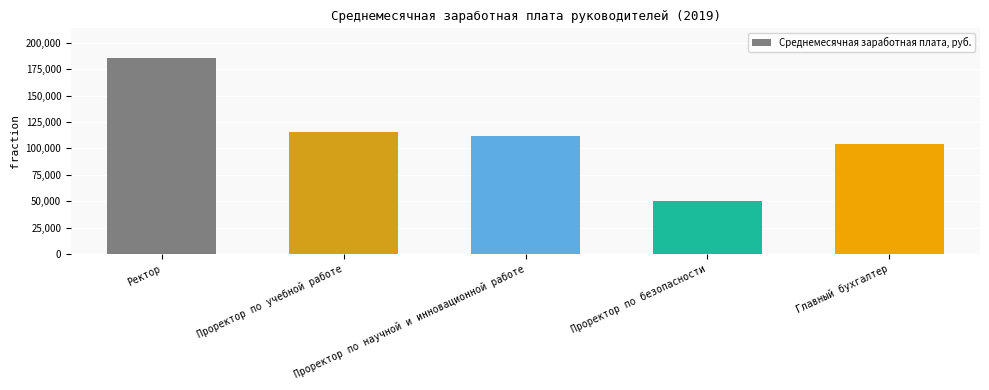

How many values are below 111935?

2